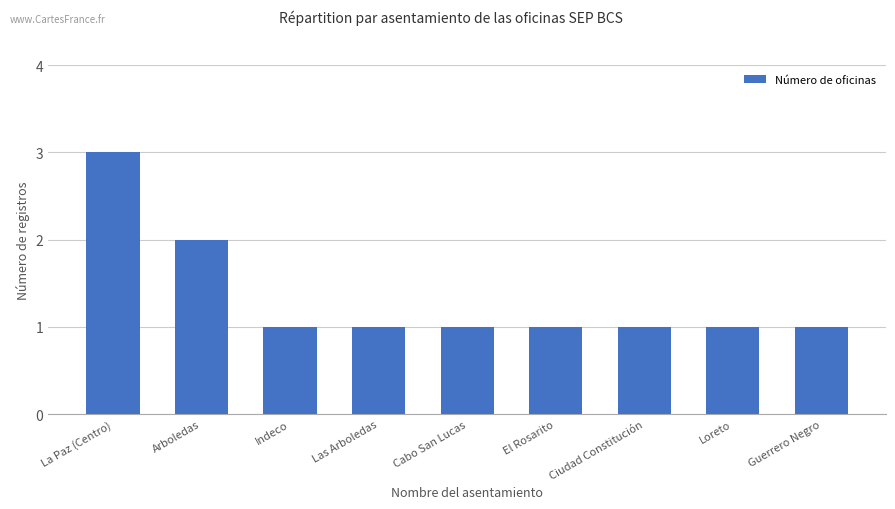

Reading left to right, extract all data points from this chart.

3	2	1	1	1	1	1	1	1